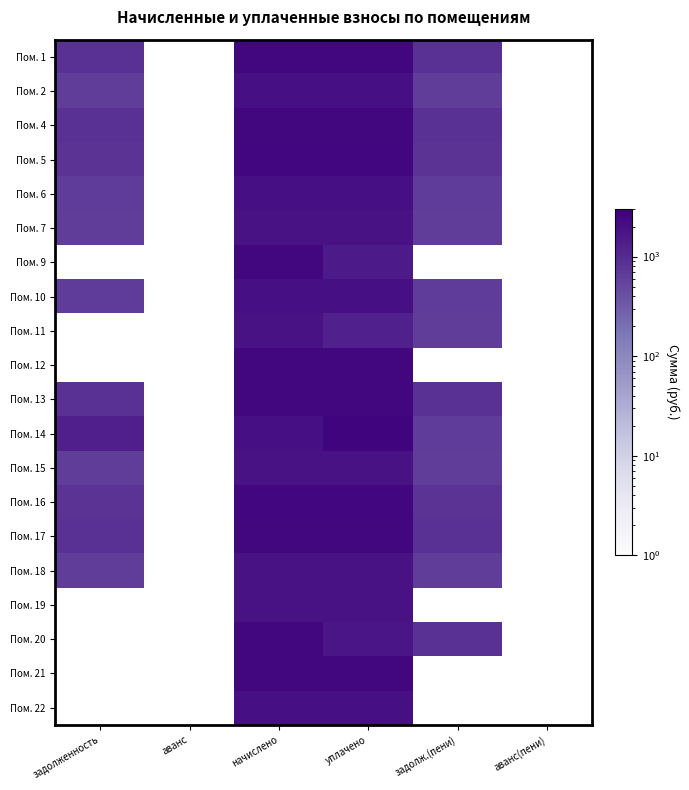

The value of Пом. 1 at задолженность is 847.0. True or false?

True